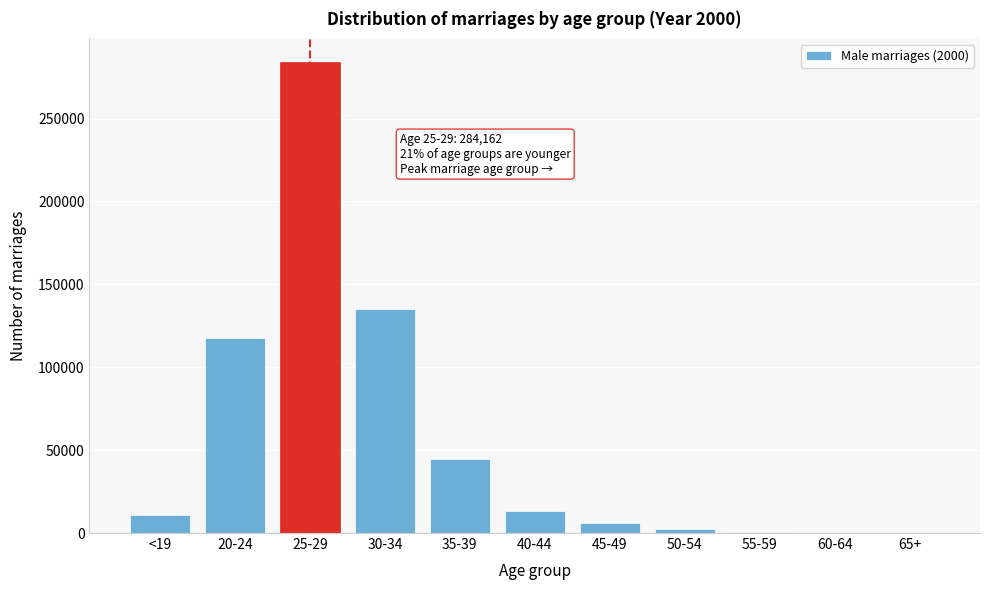

Is it true that the value at 35-39 is 9076?

False